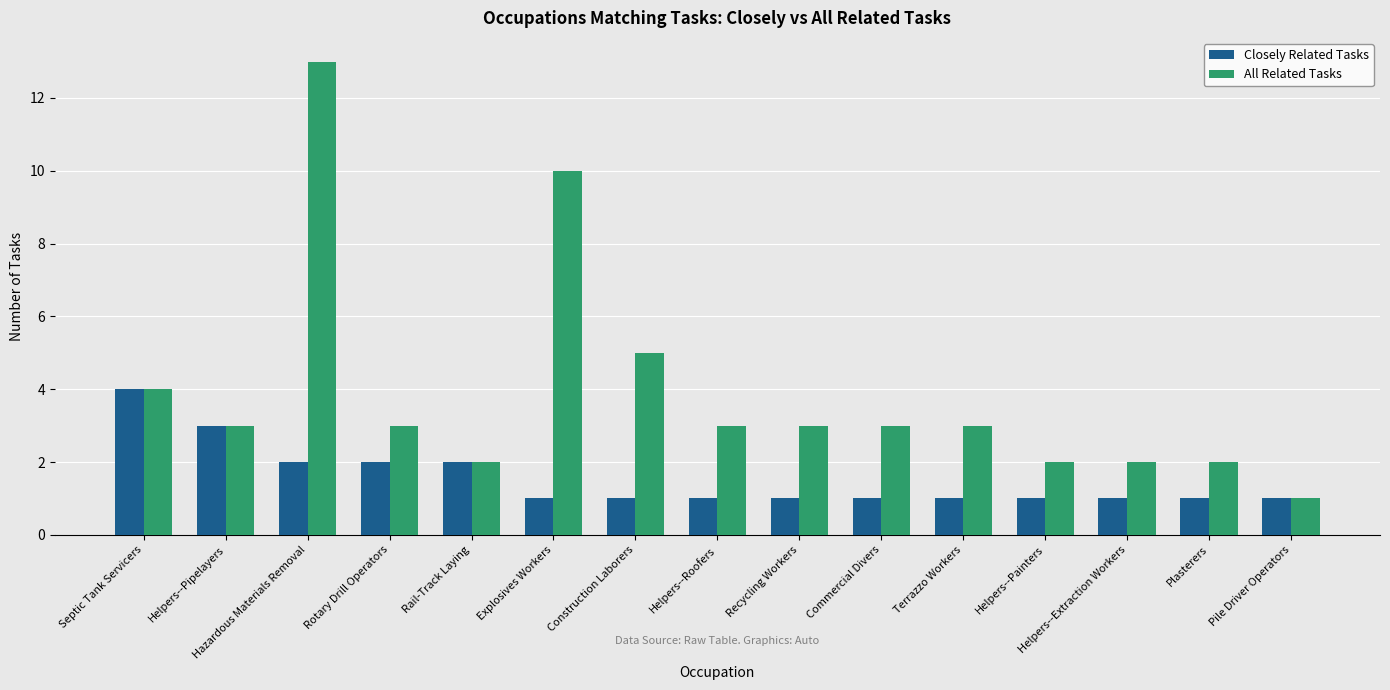

Count the number of categories in the chart.

15